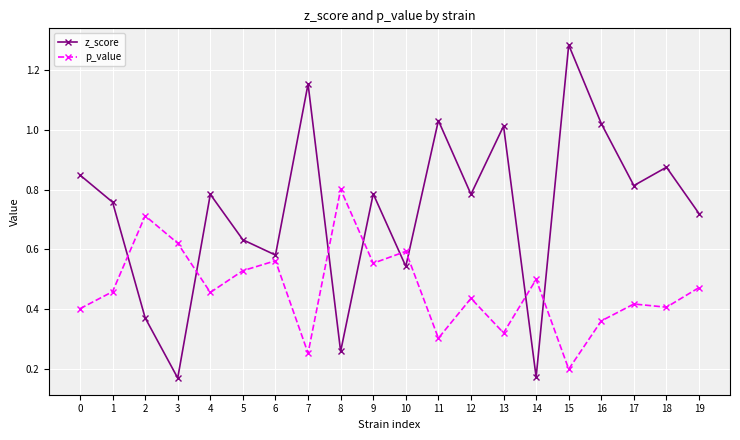

Between which two adjacent categories do z_score and p_value first intersect?

1 and 2